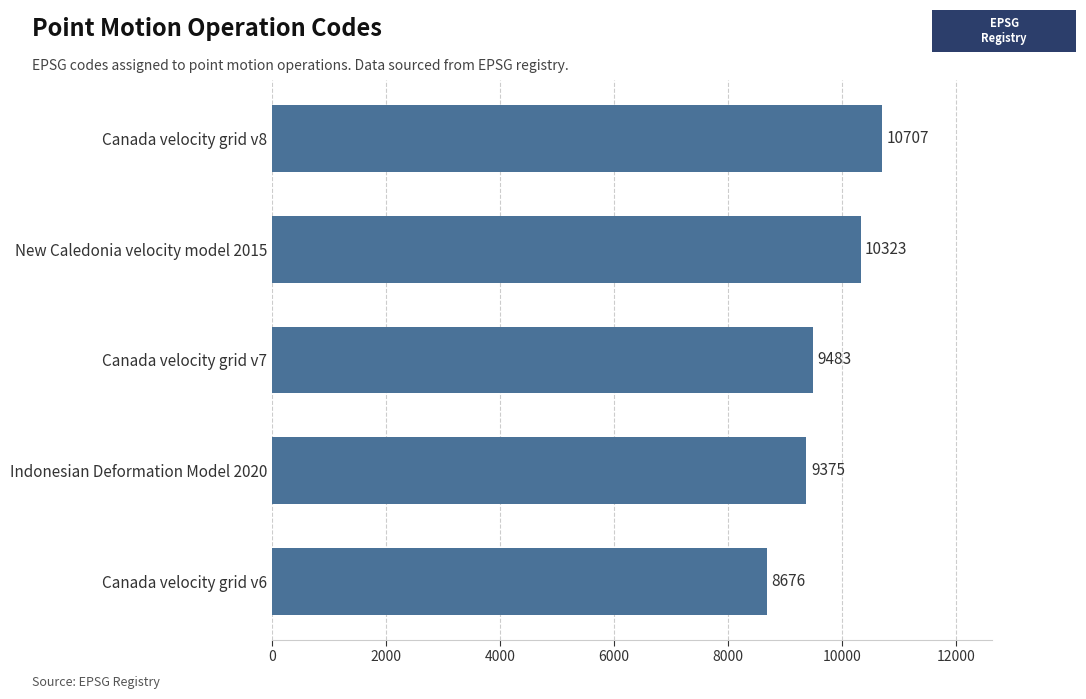

List the labels in order of value, largest first.

Canada velocity grid v8, New Caledonia velocity model 2015, Canada velocity grid v7, Indonesian Deformation Model 2020, Canada velocity grid v6